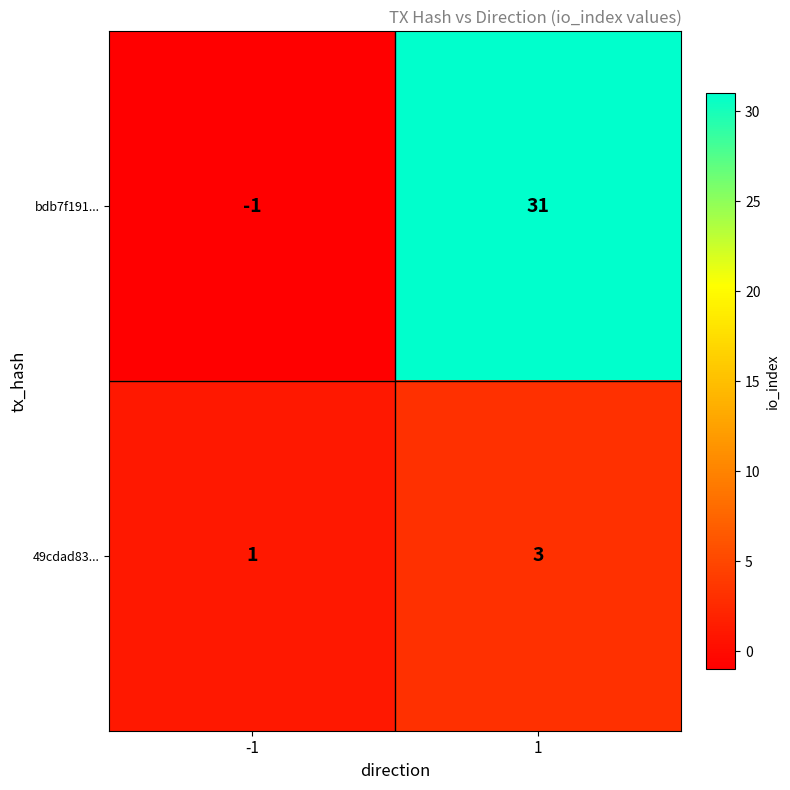

What is the average value of the bdb7f191... series?

15